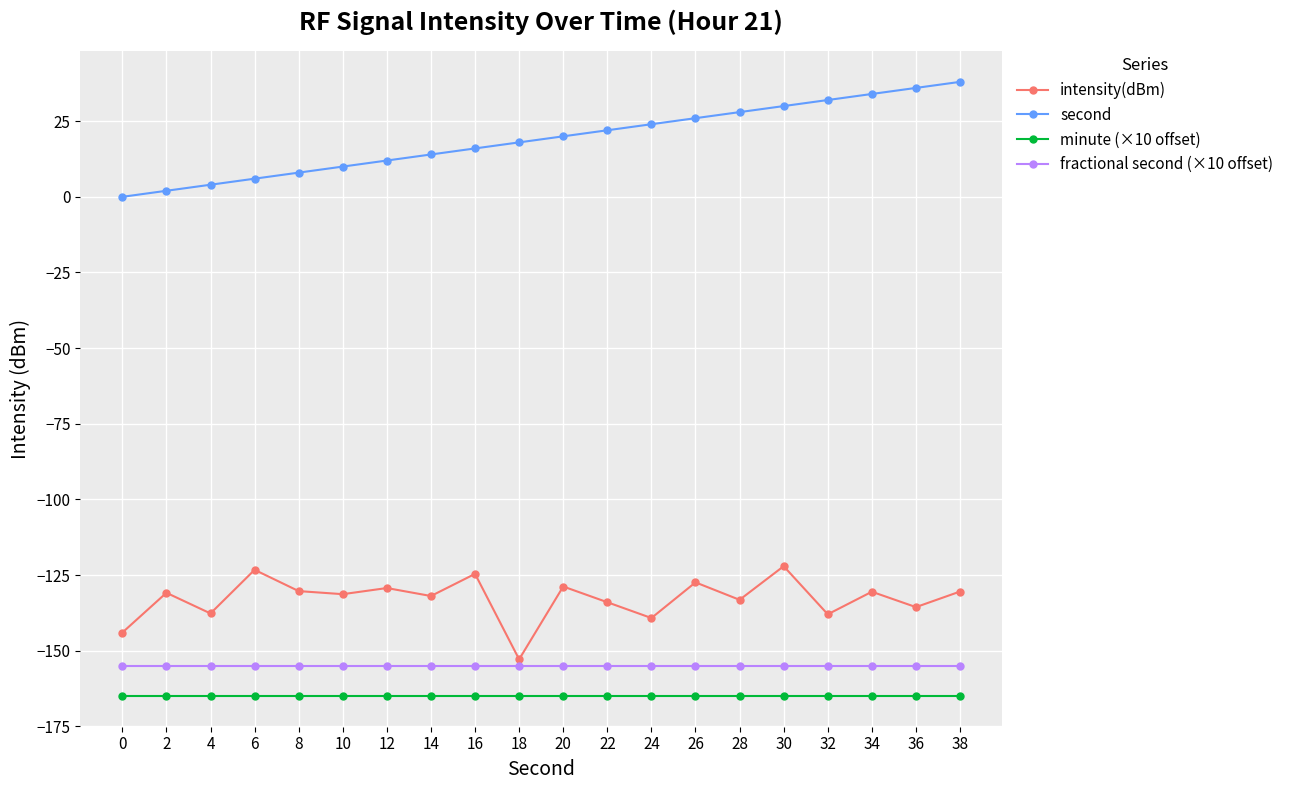

Which series has the largest total across all categories?

second